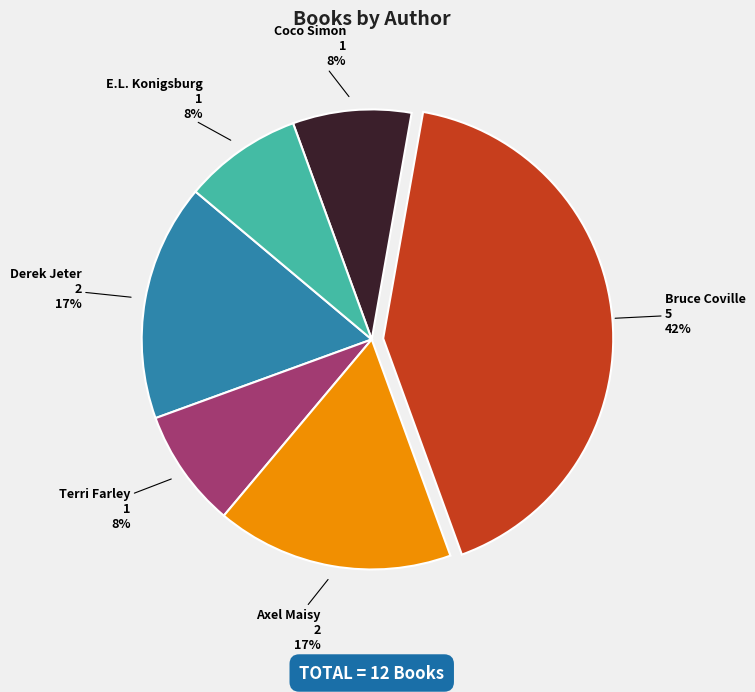

Does any single category account for the majority?

No